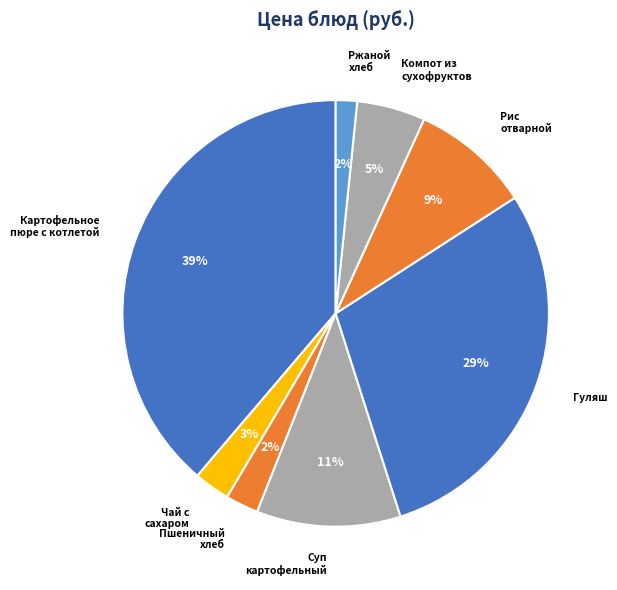

Between Ржаной хлеб and Чай с сахаром, which is larger?

Чай с сахаром